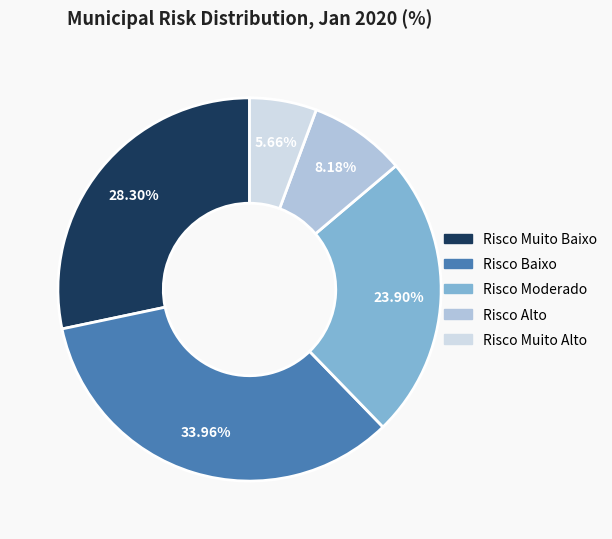

Count the number of slices in the pie.

5